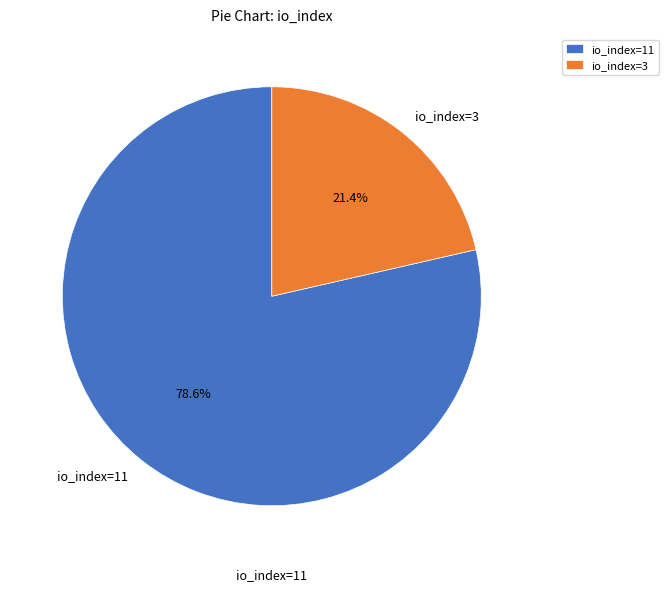

What is the total percentage of io_index=3 and io_index=11?

100.0%